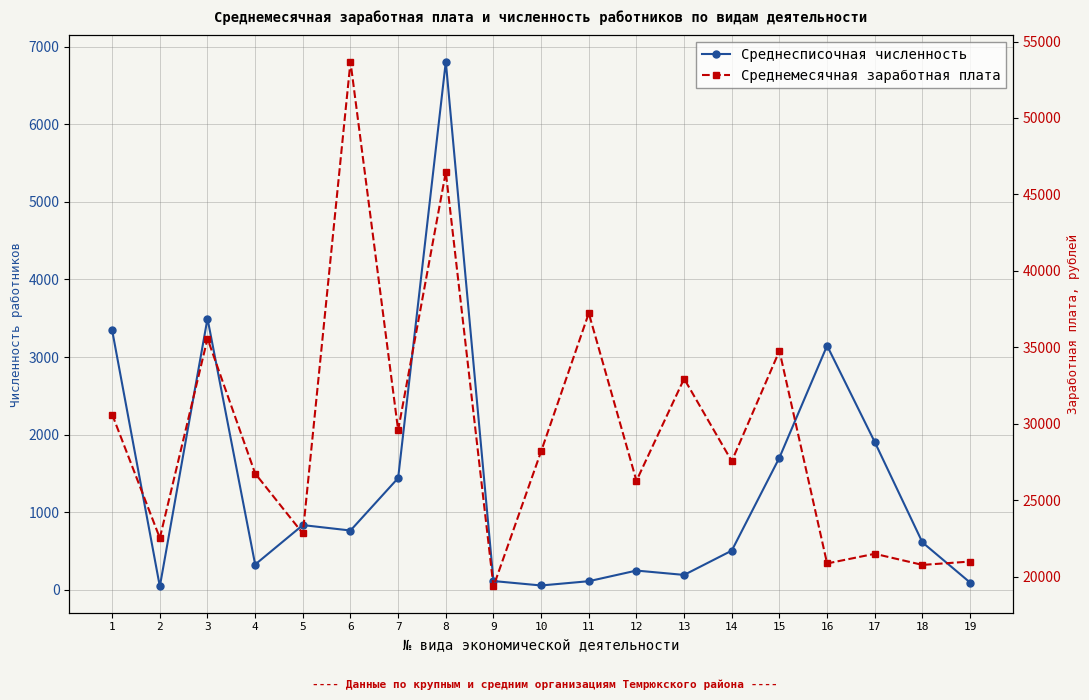

Is the value of Среднемесячная заработная плата at 7 greater than the value of Среднесписочная численность at 15?

Yes